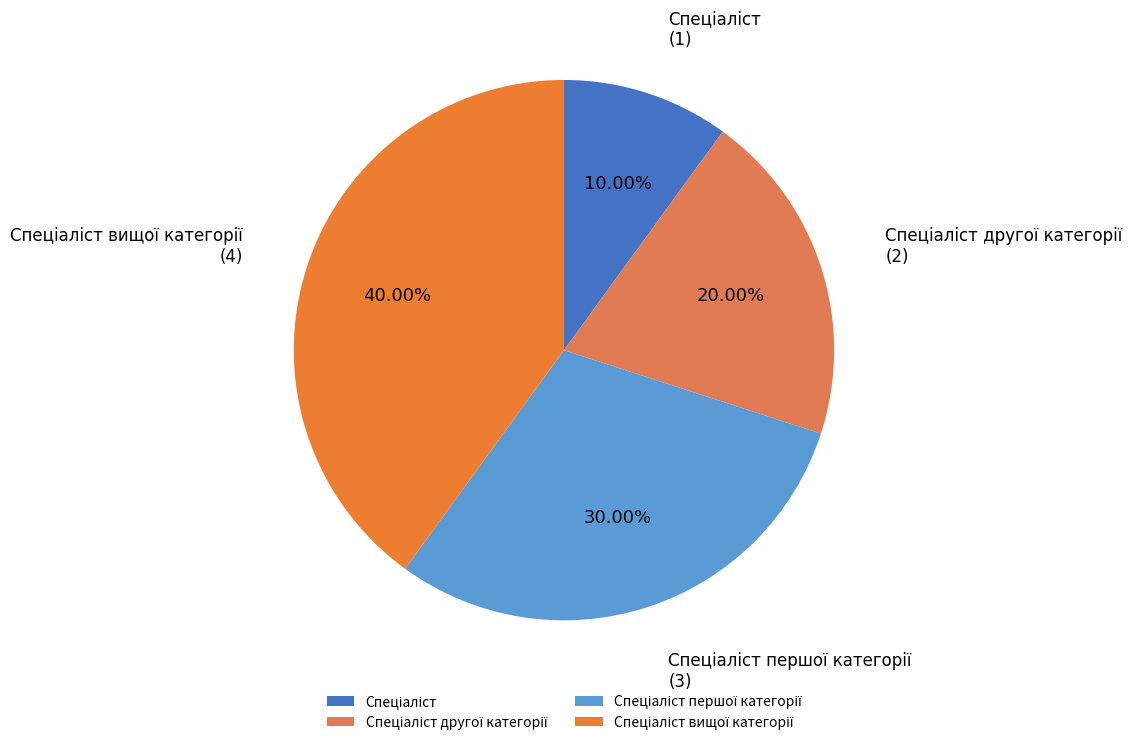

Does any single category account for the majority?

No